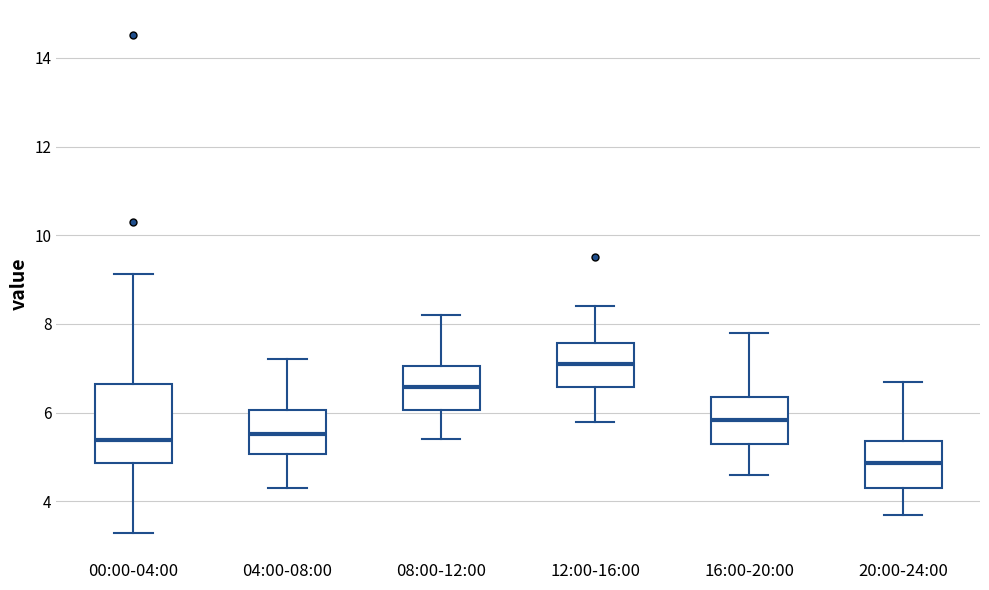

Reading left to right, transcribe this box plot: for each box, give where its median line is, the range the box spans, and where its two whiskers end, as read against the y-axis. The values are not printed on the chart, so give them approximately, as read against the axis.

00:00-04:00: median 5.4, box 4.8 to 6.6, whiskers 3.2 to 9.2
04:00-08:00: median 5.6, box 5.0 to 6.0, whiskers 4.4 to 7.2
08:00-12:00: median 6.6, box 6.0 to 7.0, whiskers 5.4 to 8.2
12:00-16:00: median 7.2, box 6.6 to 7.6, whiskers 5.8 to 8.4
16:00-20:00: median 5.8, box 5.2 to 6.4, whiskers 4.6 to 7.8
20:00-24:00: median 4.8, box 4.4 to 5.4, whiskers 3.8 to 6.8